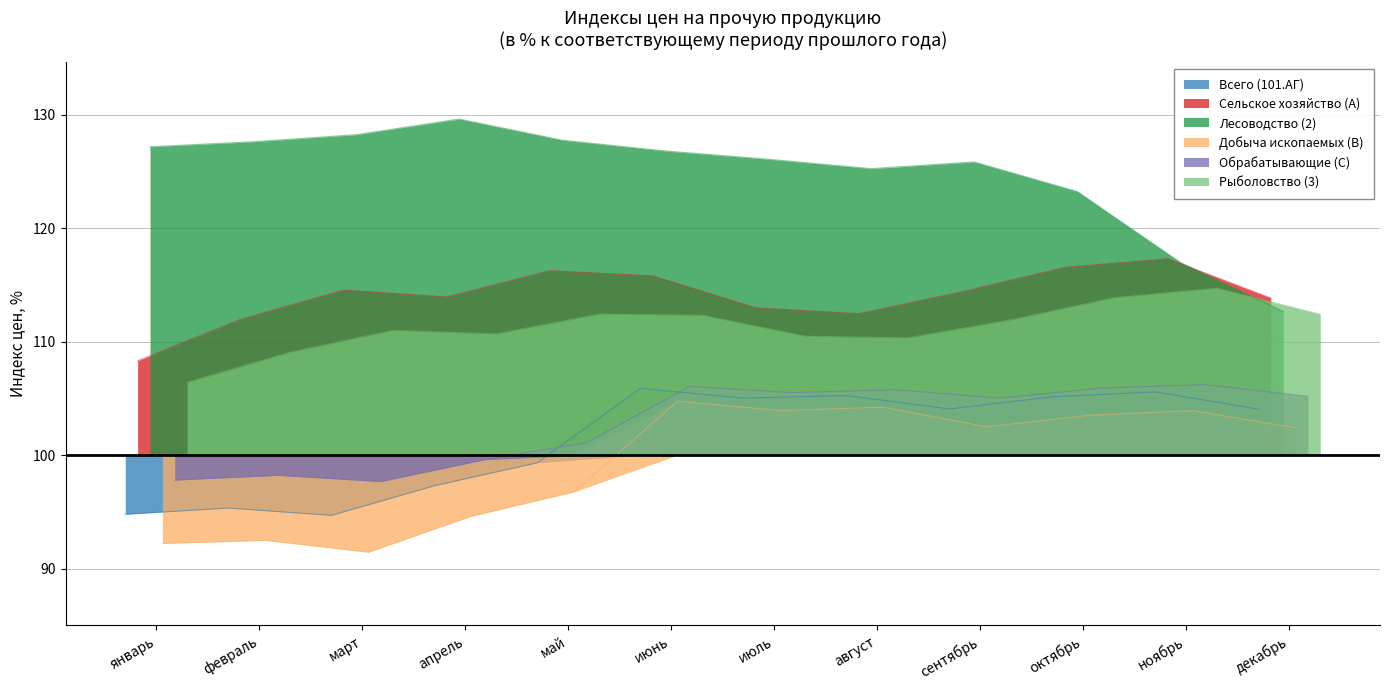

Which series has the largest range (max minus min)?

Лесоводство (2)